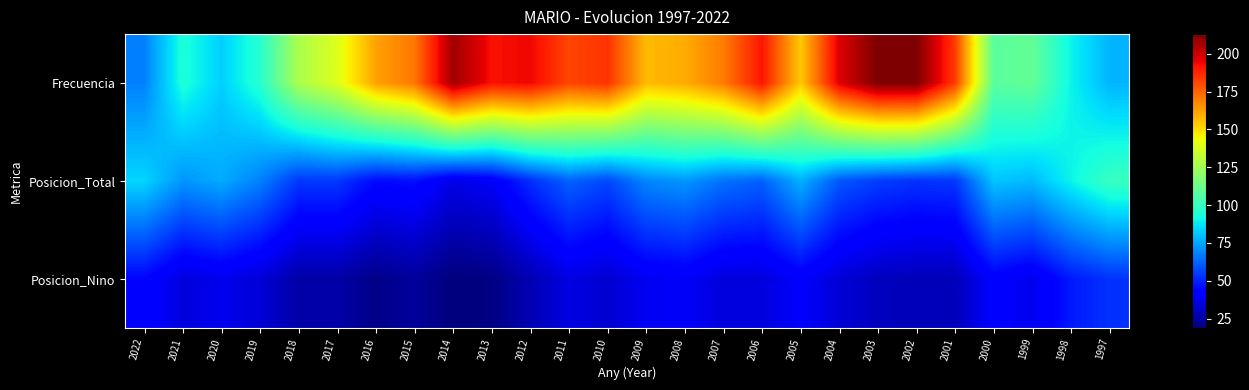

Reading right to left, list all the values displayed in this chart.

Frecuencia: 1997=78	1998=90	1999=110	2000=108	2001=183	2002=213	2003=213	2004=197	2005=154	2006=191	2007=170	2008=160	2009=157	2010=185	2011=181	2012=194	2013=192	2014=207	2015=171	2016=162	2017=139	2018=127	2019=96	2020=83	2021=94	2022=68
Posicion_Total: 1997=100	1998=90	1999=79	2000=81	2001=54	2002=53	2003=55	2004=60	2005=77	2006=62	2007=65	2008=72	2009=69	2010=57	2011=62	2012=52	2013=40	2014=37	2015=46	2016=45	2017=54	2018=54	2019=68	2020=76	2021=72	2022=84
Posicion_Nino: 1997=53	1998=48	1999=38	2000=42	2001=29	2002=29	2003=30	2004=34	2005=41	2006=35	2007=35	2008=40	2009=39	2010=33	2011=36	2012=28	2013=20	2014=19	2015=24	2016=21	2017=26	2018=26	2019=34	2020=38	2021=35	2022=44